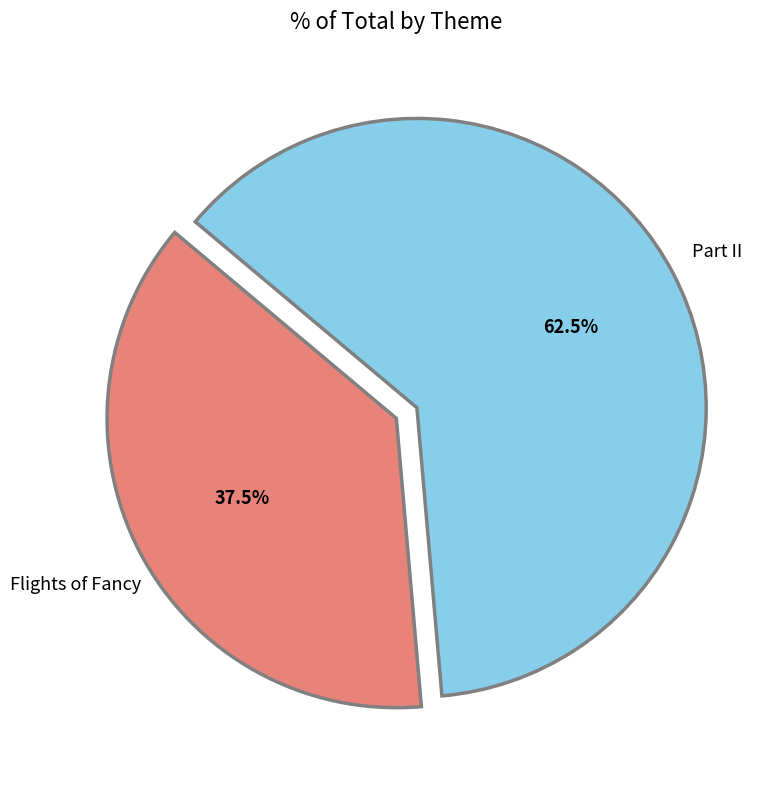

Rank the categories by value from lowest to highest.

Flights of Fancy, Part II